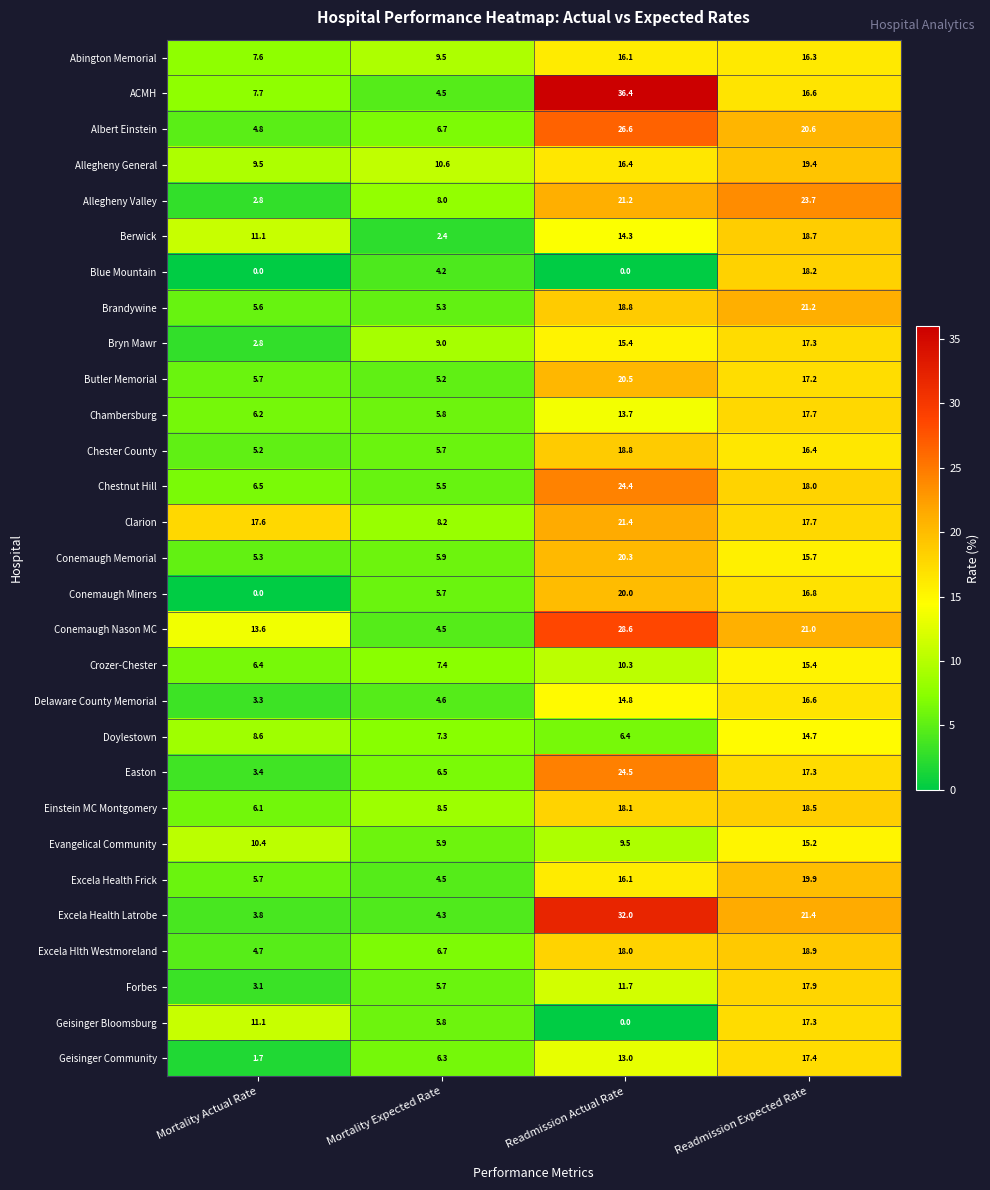

Which category has the highest value across all series?

Readmission Actual Rate